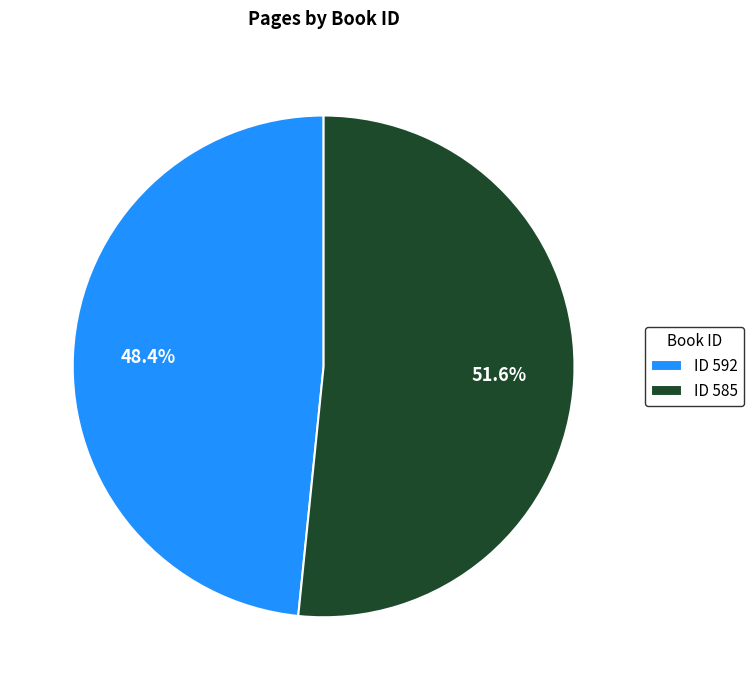

How many slices are in this pie chart?

2